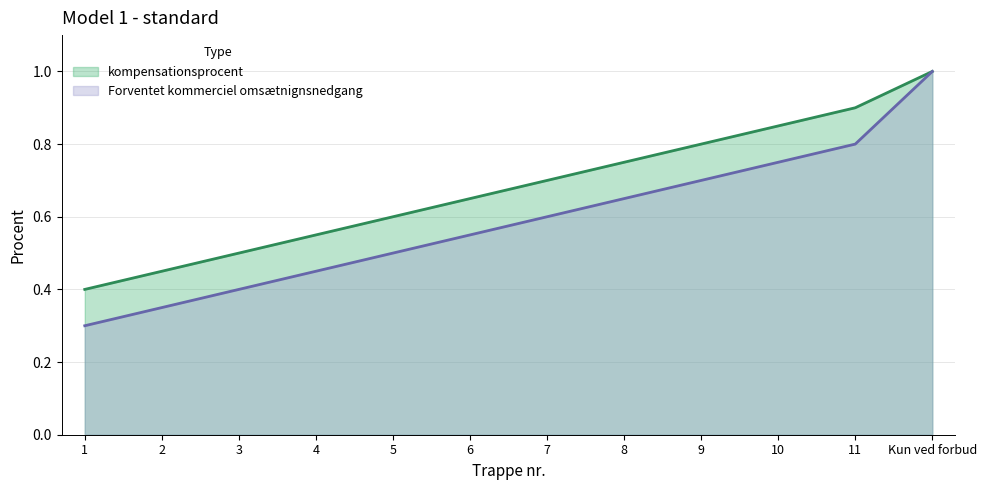

What is the total value across all series at 10?

1.6